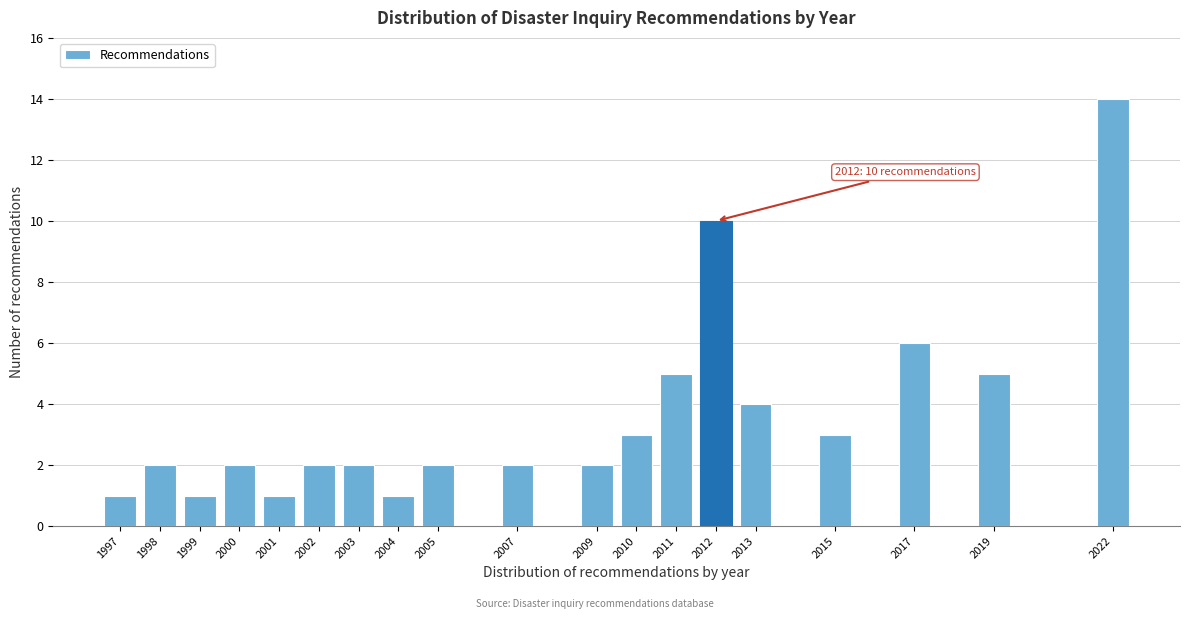

Reading left to right, transcribe all the data shown in this chart.

1	2	1	2	1	2	2	1	2	2	2	3	5	10	4	3	6	5	14